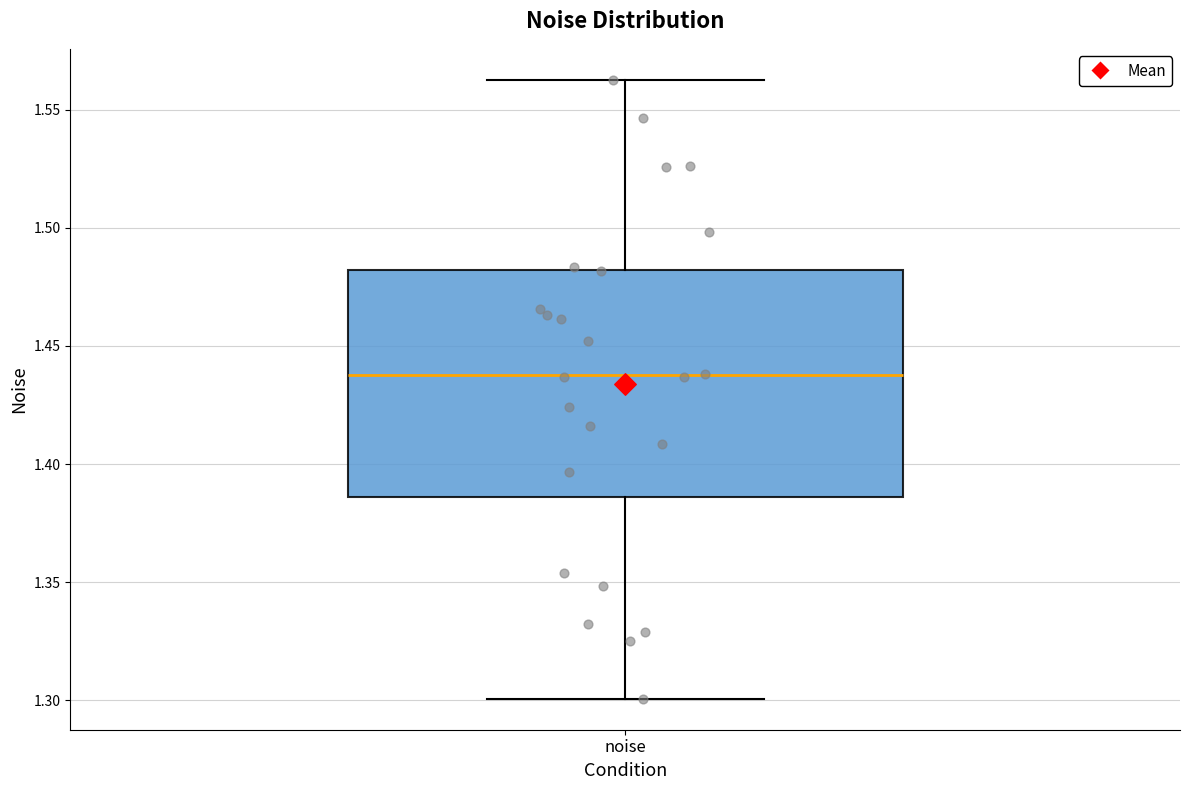

Read this box plot against the y-axis: the position of the median line, the range covered by the box, and the ends of both whiskers. The values are not printed on the chart, so give them approximately, as read against the axis.

median 1.440, box 1.385 to 1.480, whiskers 1.300 to 1.565